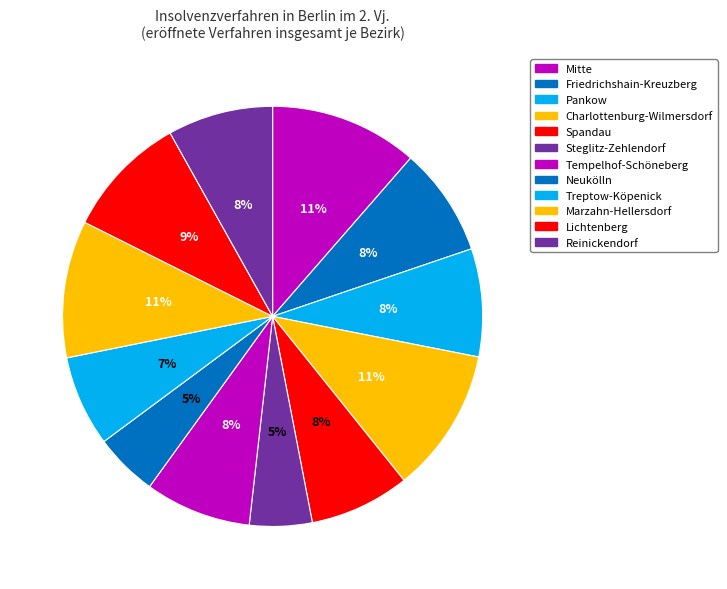

Count the number of slices in the pie.

12